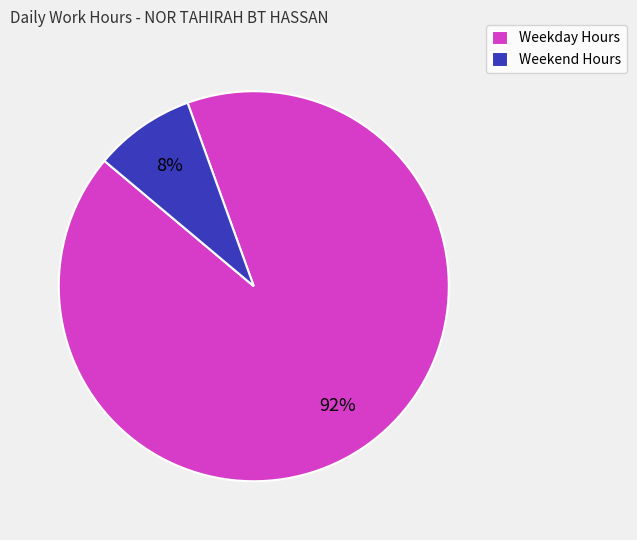

To the nearest percent, what is the combined percentage of Weekend Hours and Weekday Hours?

100%